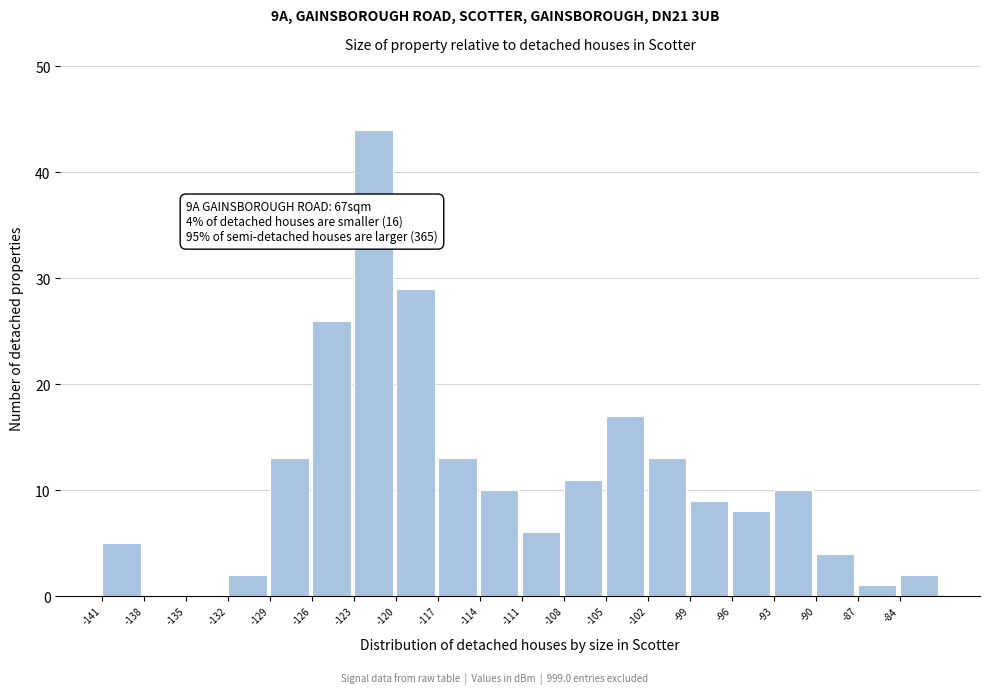

Which range on the x-axis has the tallest bar?

-122.5 to -119.5